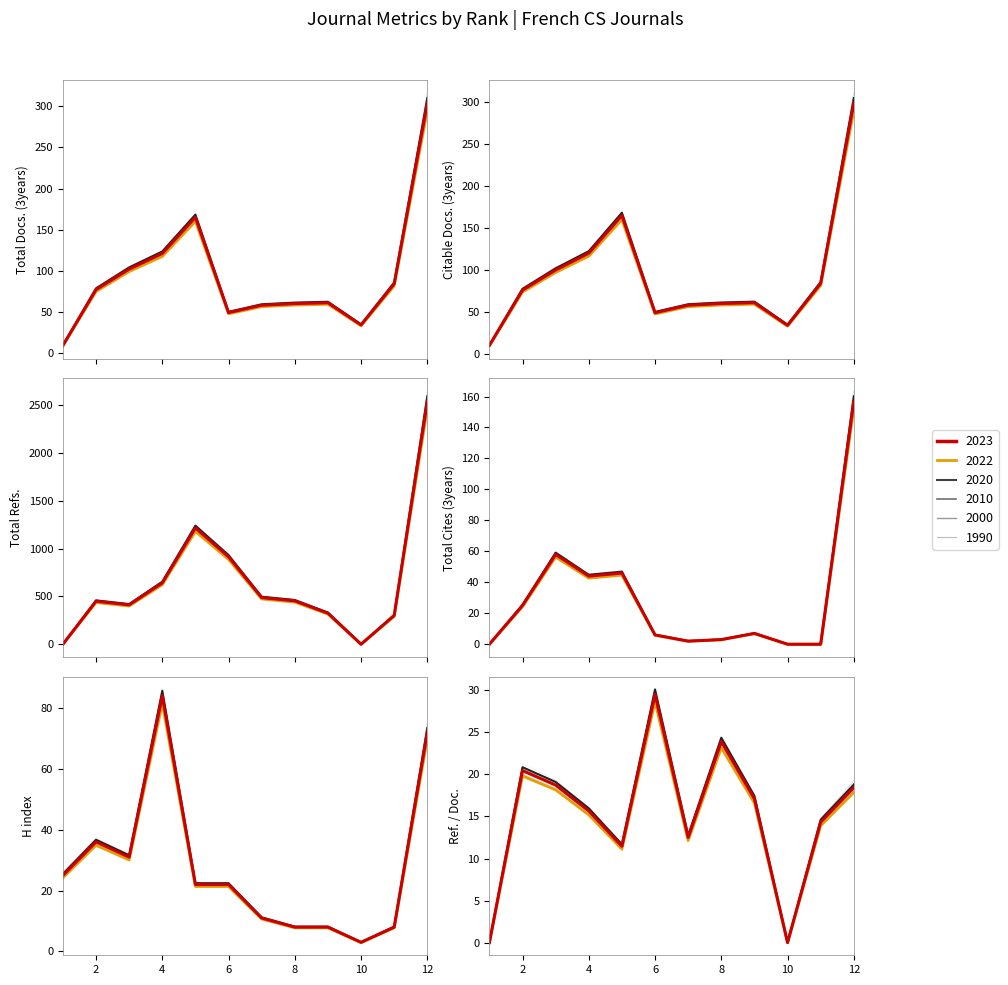

What is the sum of the Total Refs. values at 1 and 8?

463.1